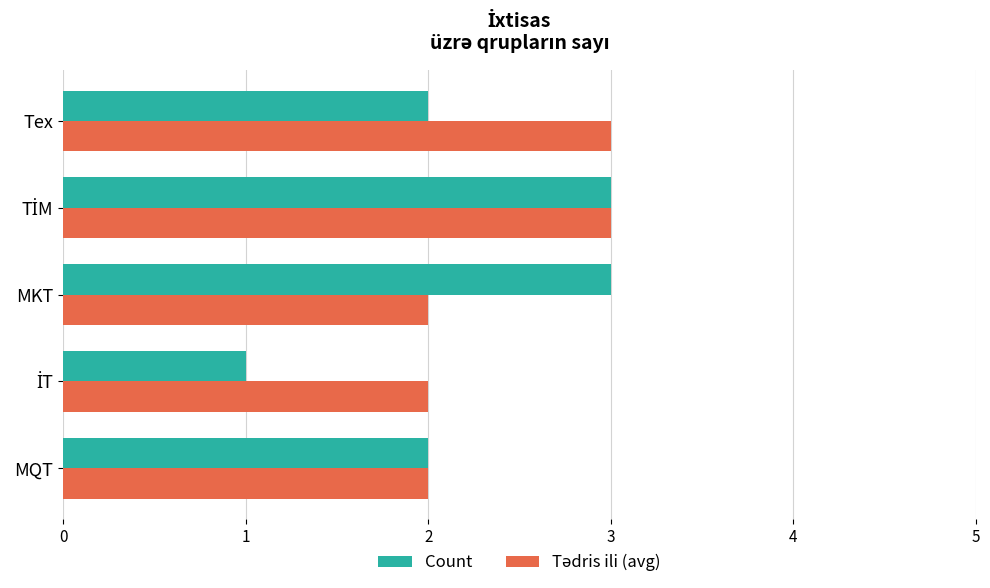

What is the greatest value displayed?

3